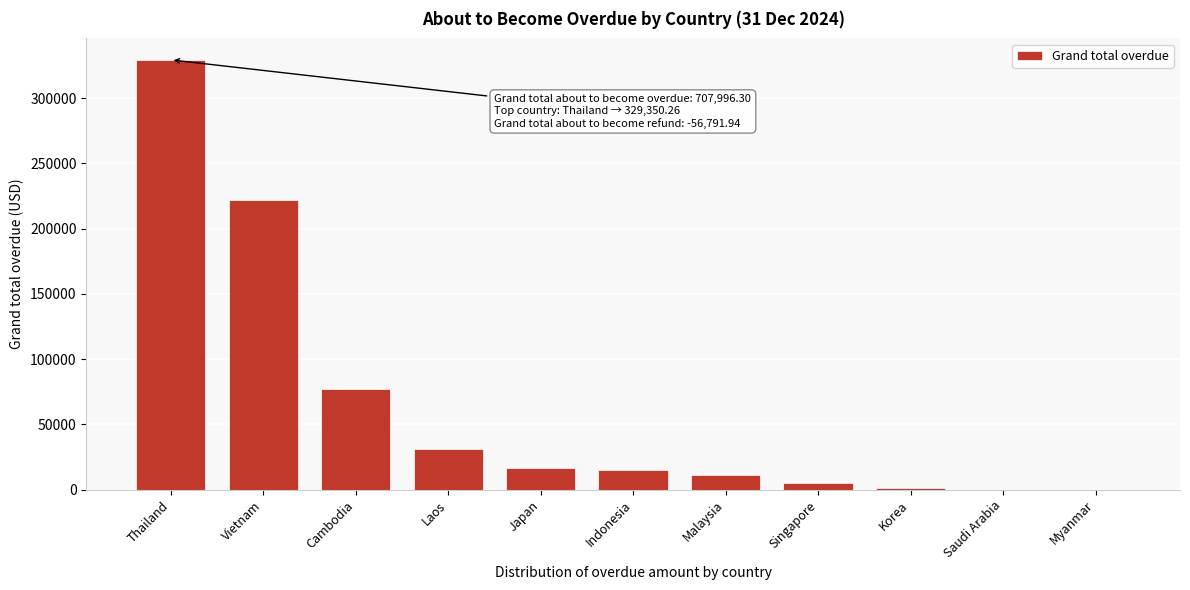

Where is the data nearest to the value 164675?

Vietnam